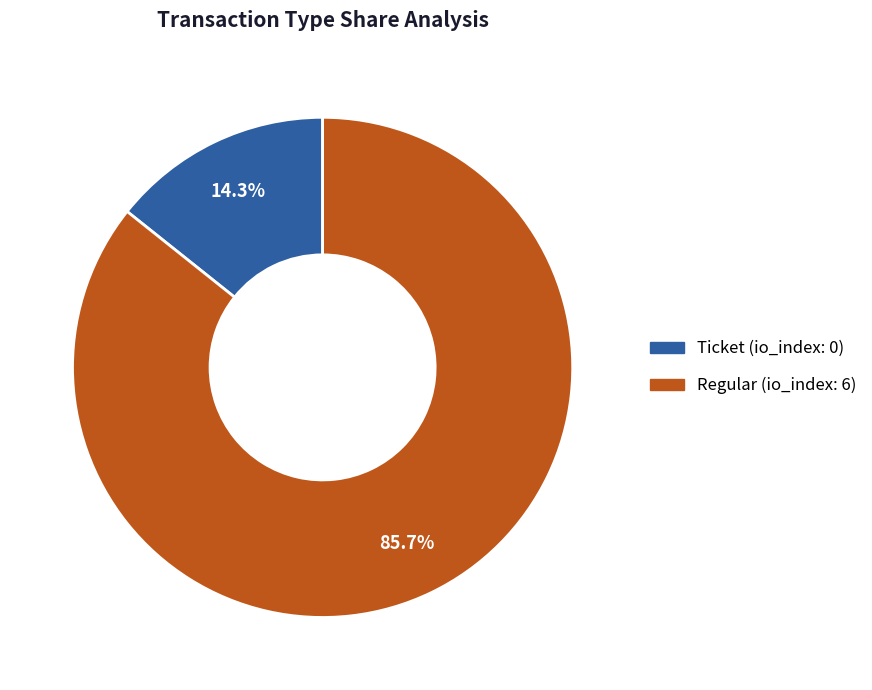

Is the sum of Ticket and Regular greater than half?

Yes